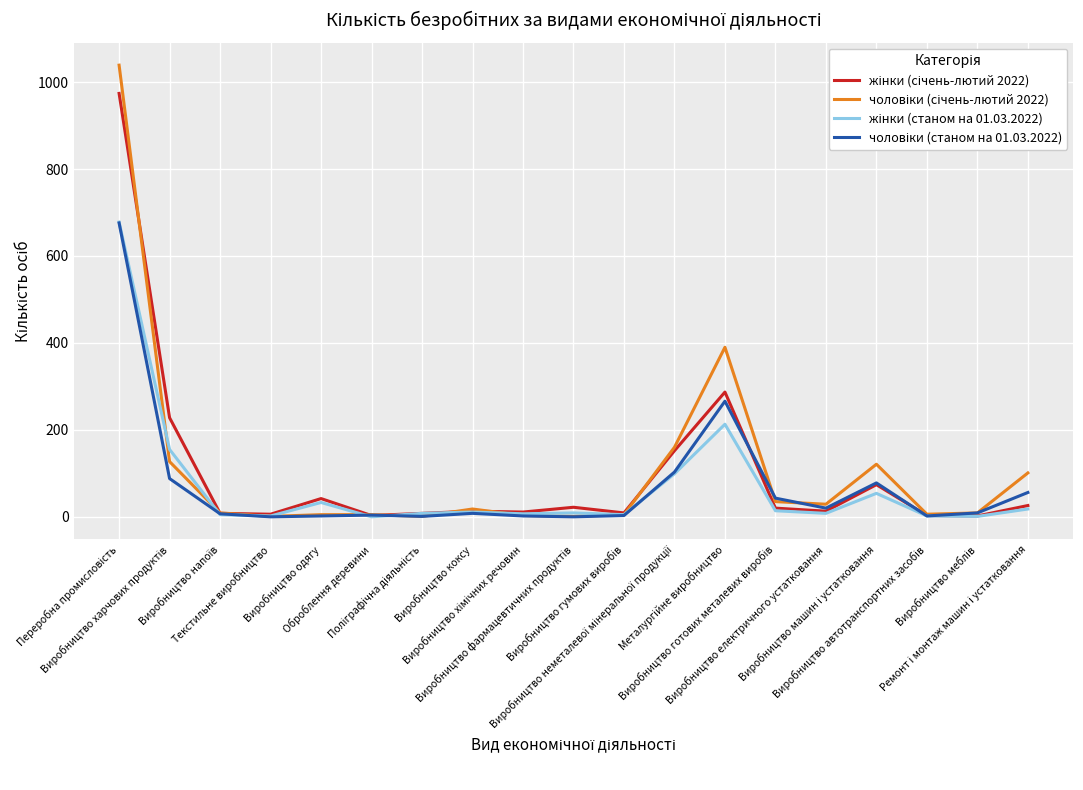

What is the maximum value shown in the chart?

1039